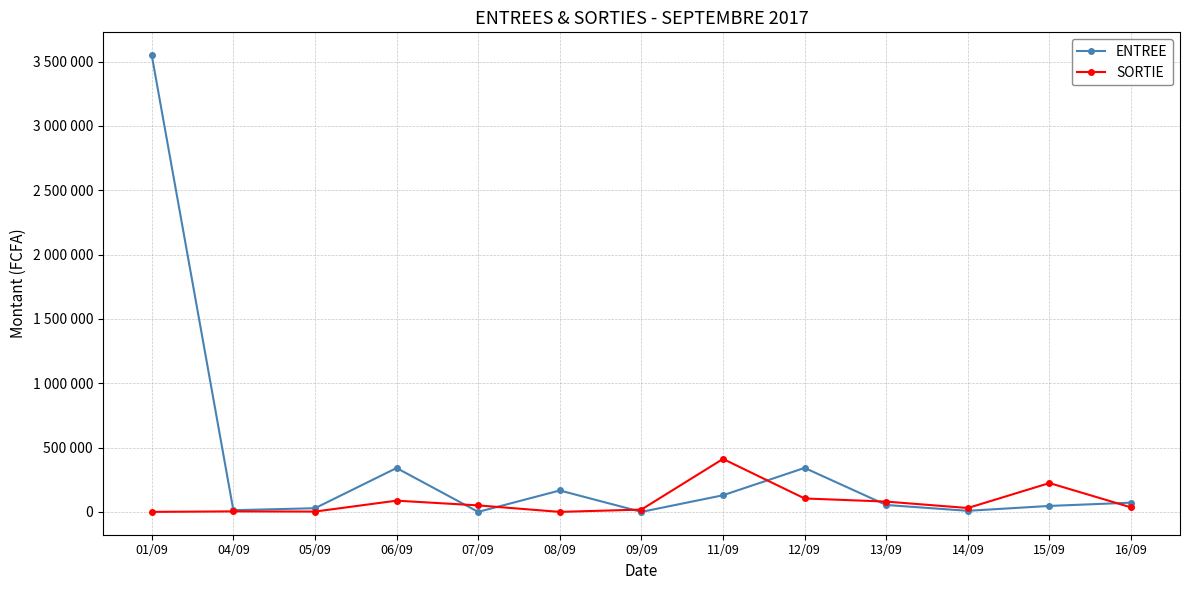

Is this an area chart (filled region under the line)?

No